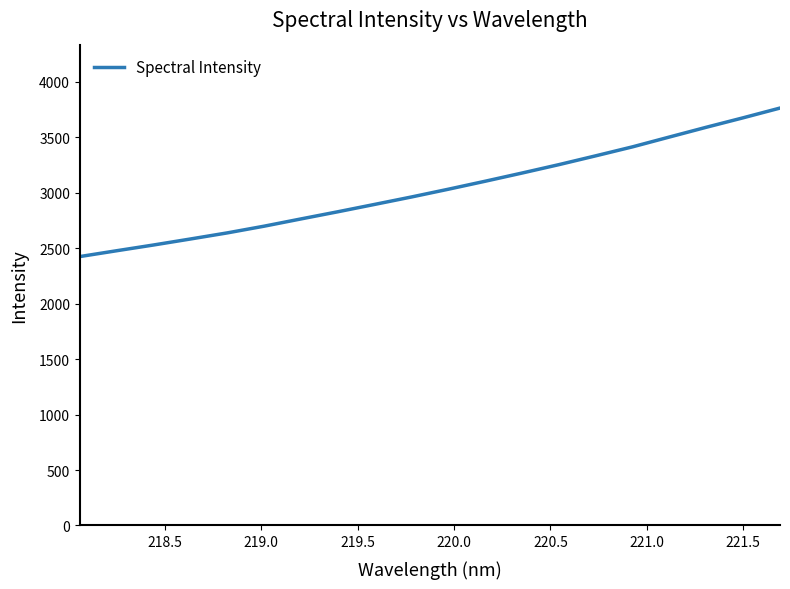

How many distinct data groups are displayed?

1